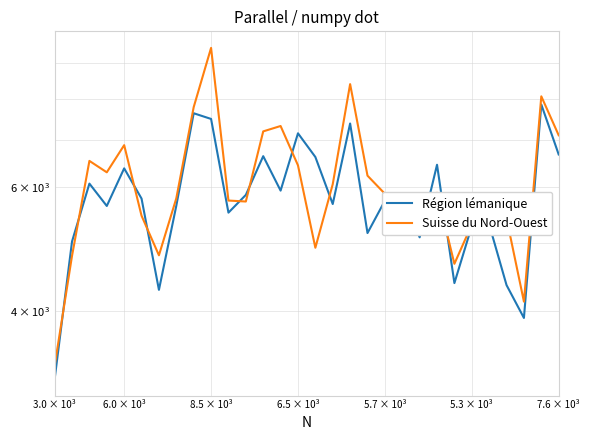

The value of Région lémanique at 28 is 7867. True or false?

True